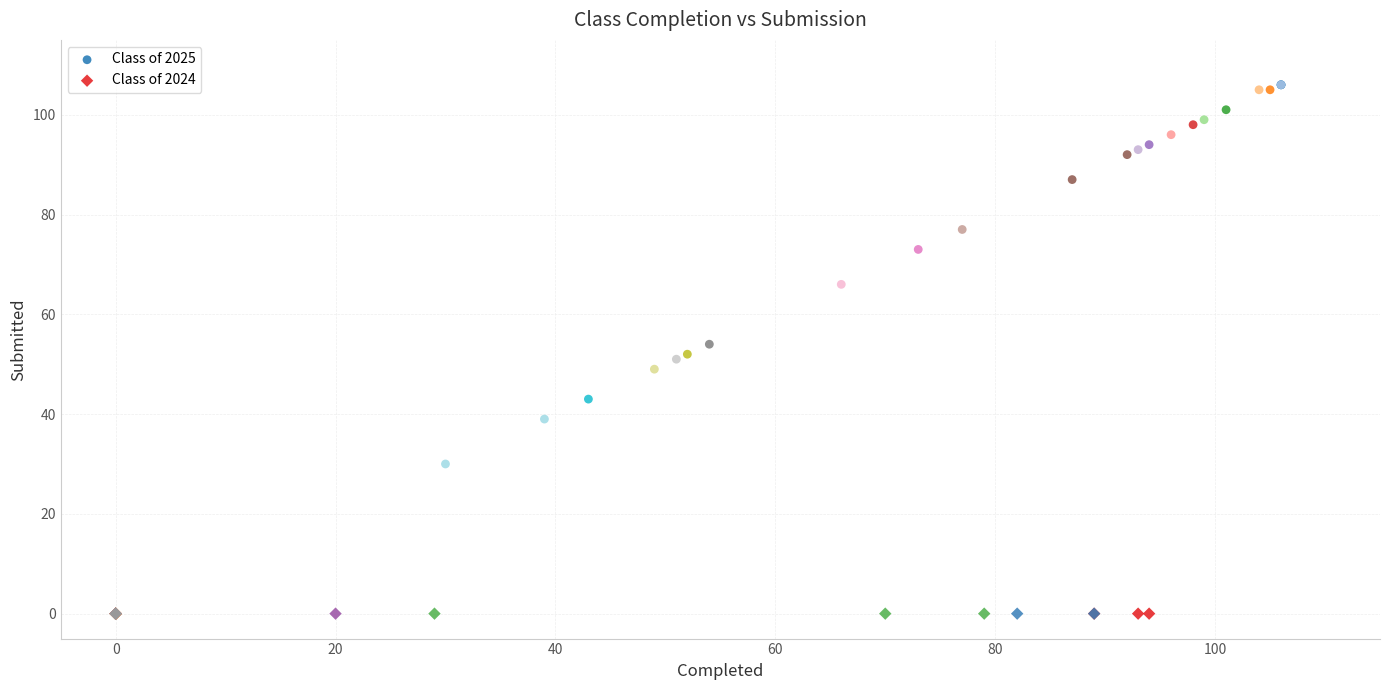

Which series contains the lowest Y value?

Class of 2024